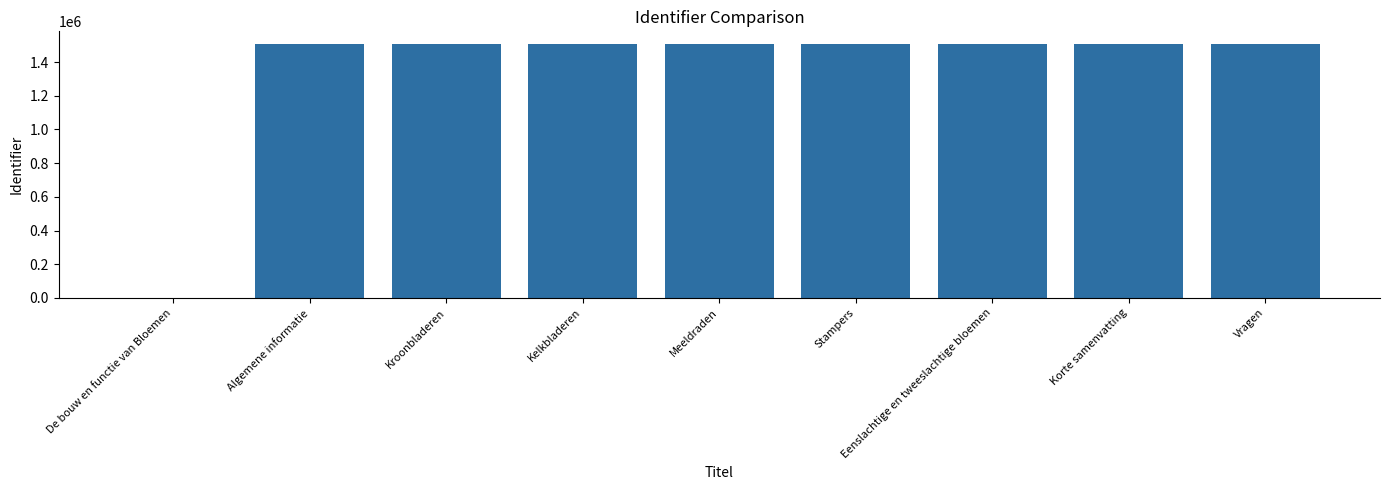

True or false: the data shows 2309515 at Algemene informatie.

False